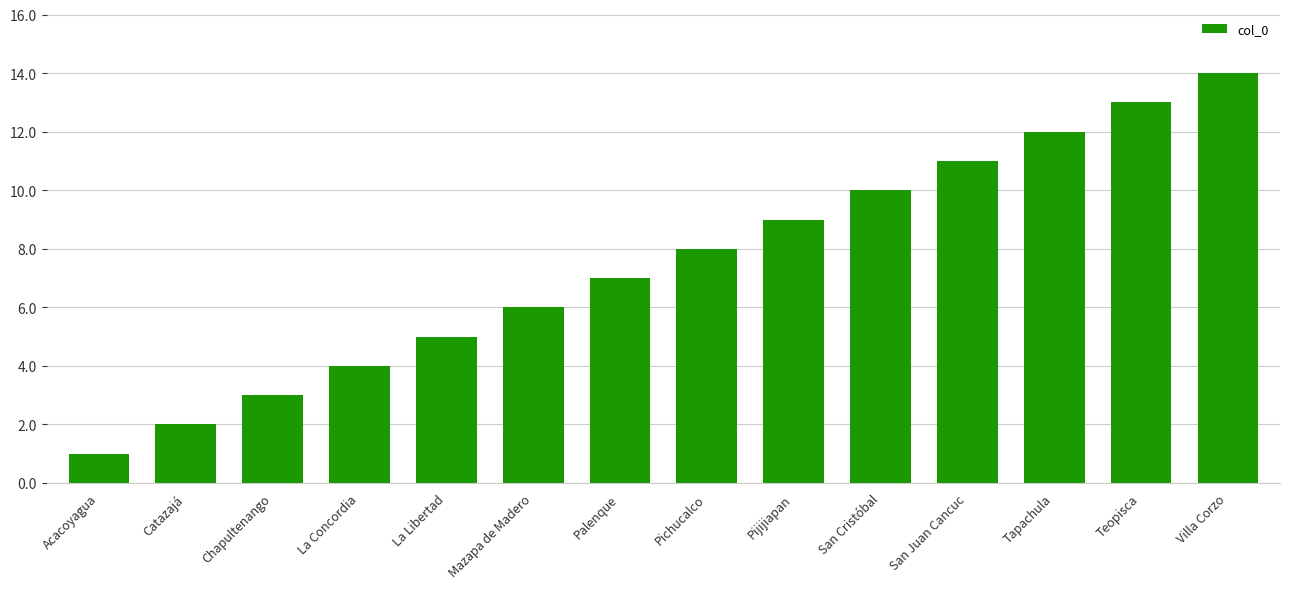

What is the difference between the maximum and minimum values?

13